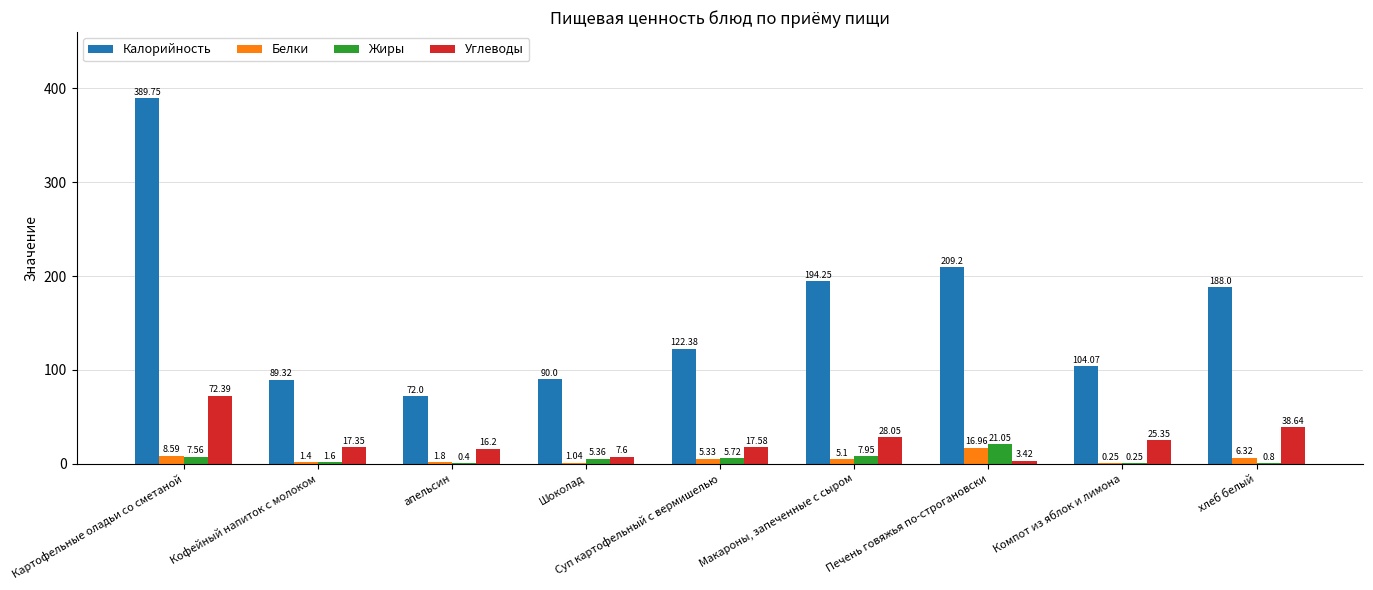

What is the sum of the Белки values at Шоколад and Печень говяжья по-строгановски?

18.0